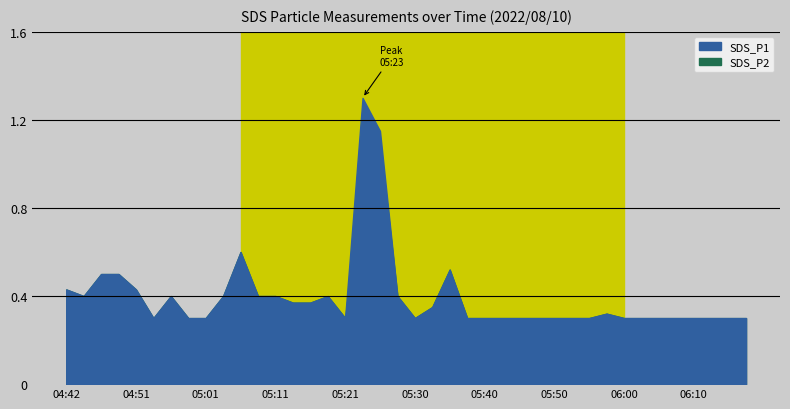

Between 04:42 and 06:12, which series saw the biggest shift?

SDS_P1